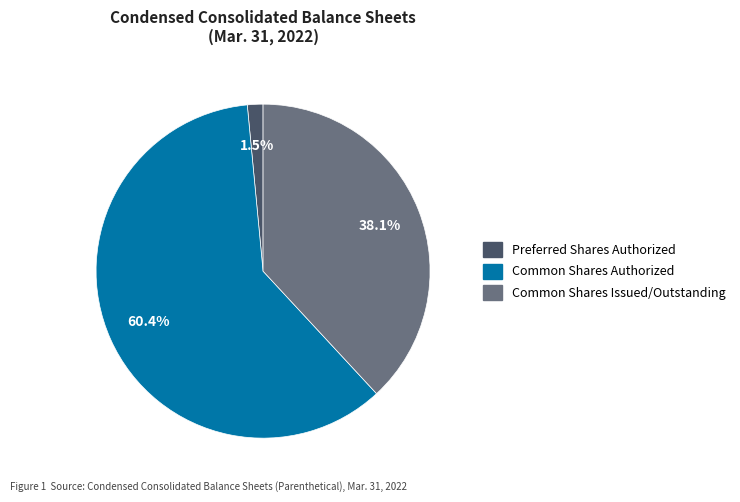

Is there any slice that represents more than half of the pie?

Yes